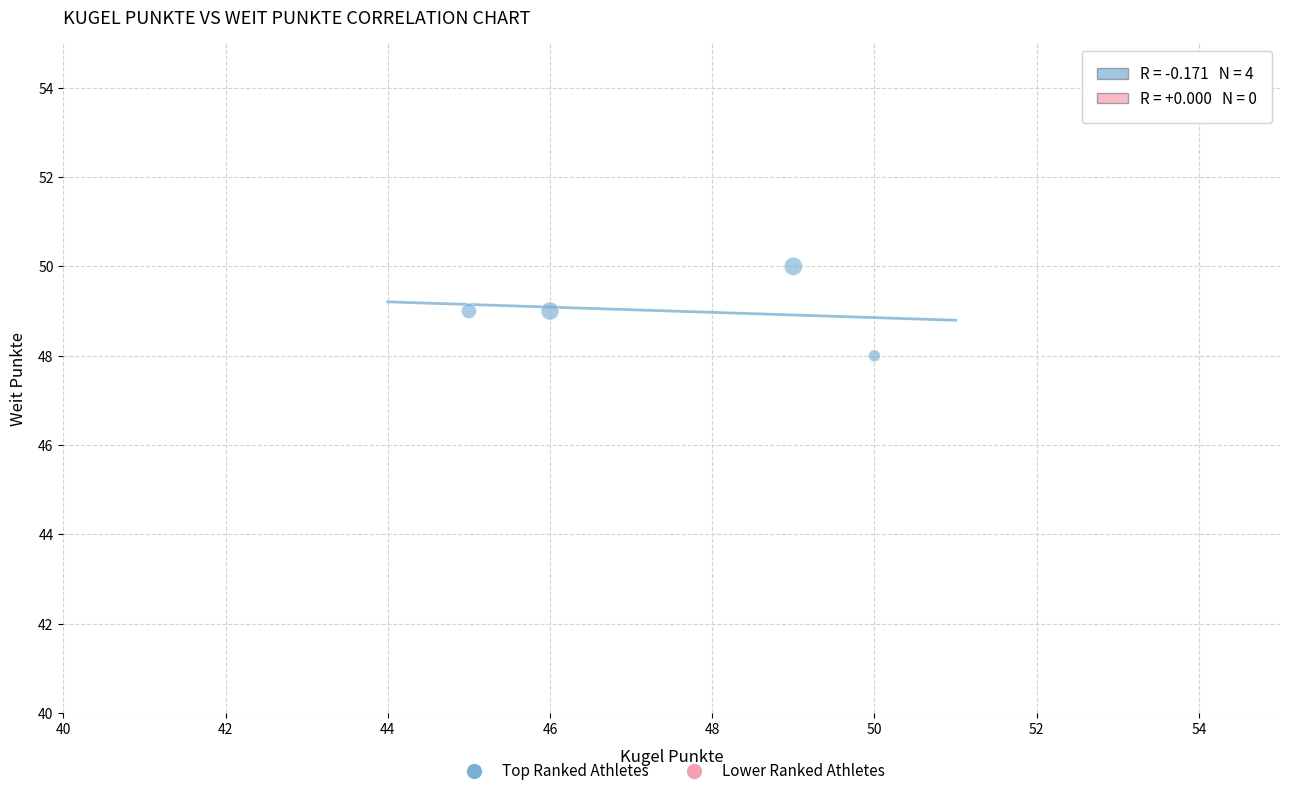

What is the range of X values (max minus min)?

5